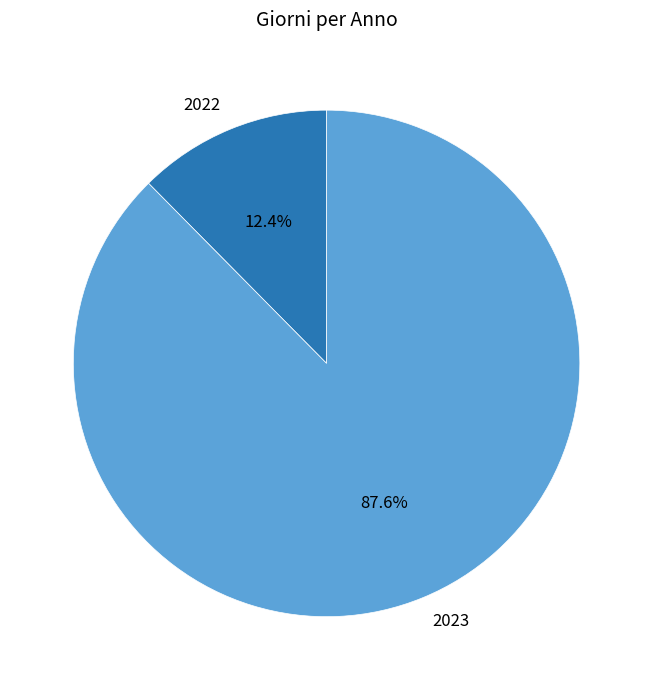

The 2022 slice represents 1% of the pie. True or false?

False